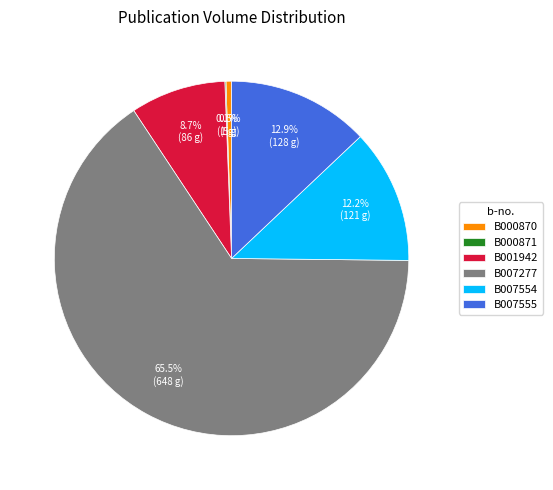

What percentage is the B007555 slice, to the nearest percent?

13%